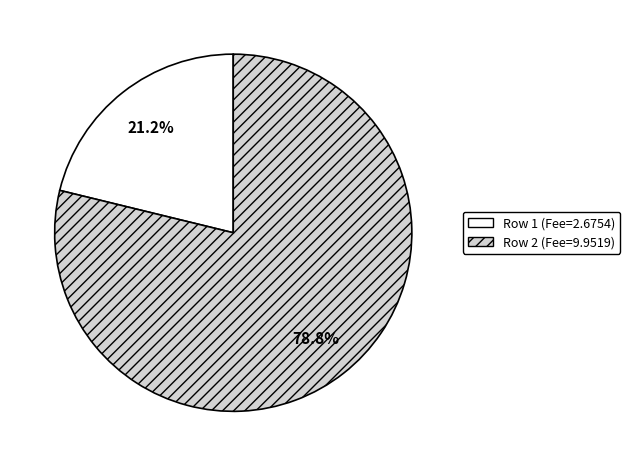

Is there a majority slice in this chart?

Yes